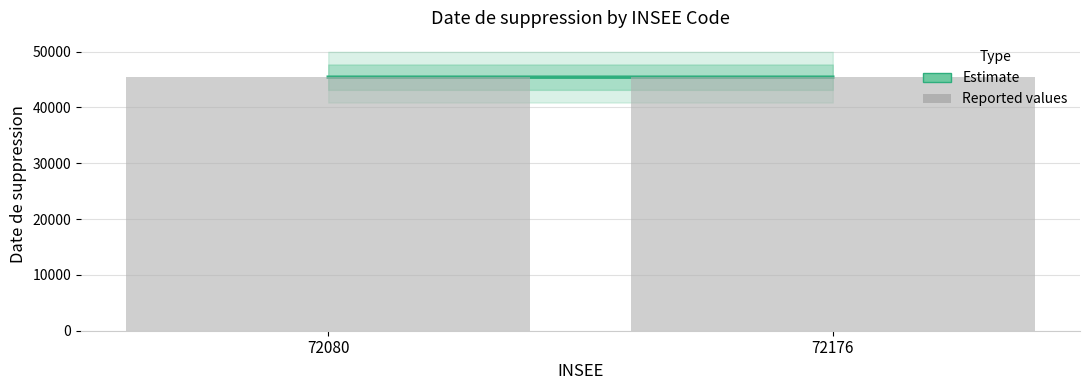

What is the maximum value shown in the chart?

45404